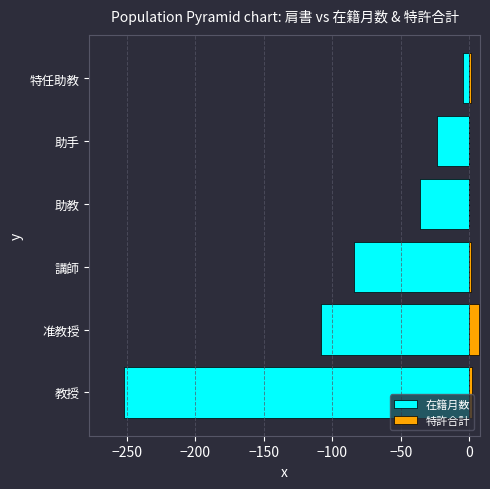

True or false: 在籍月数 has a value of -147 at 講師.

False